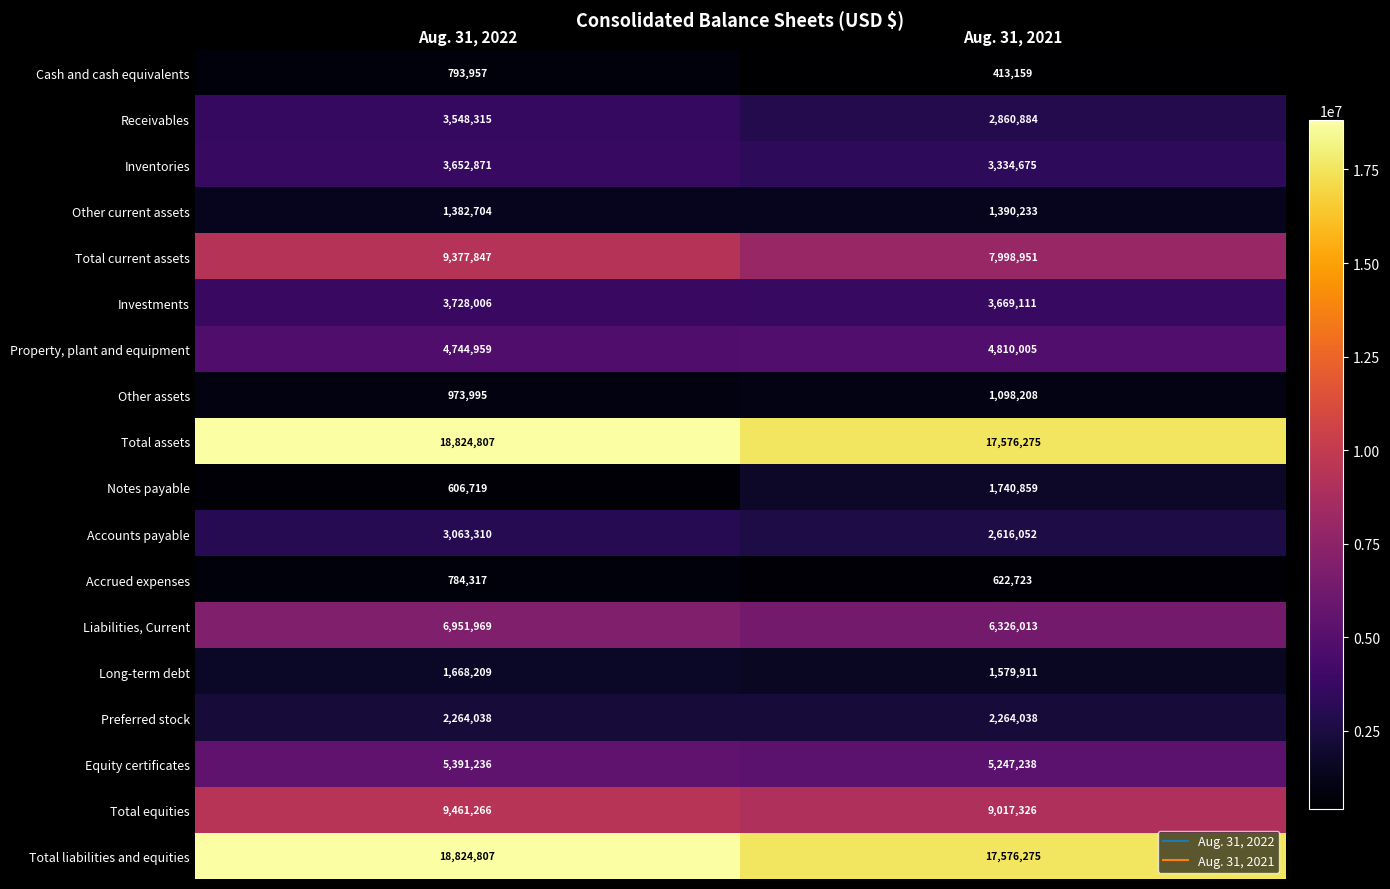

What is the minimum value shown in the chart?

413159